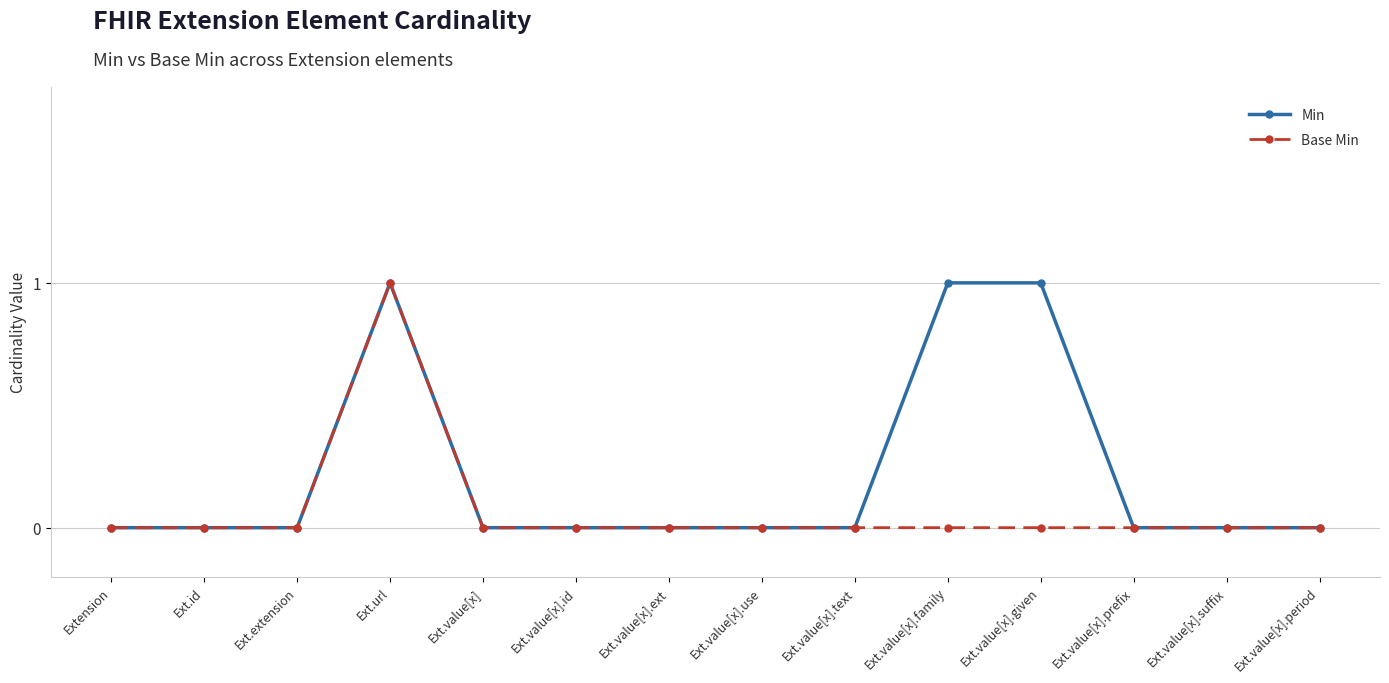

What are all the series names shown in the legend?

Min, Base Min